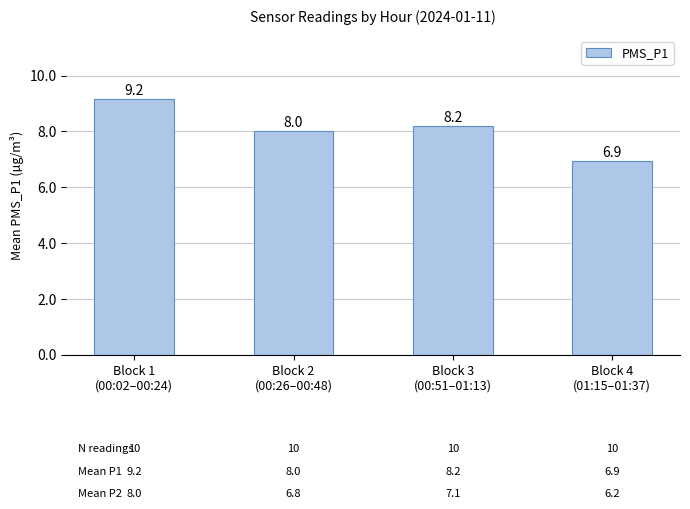

What value does the data have at Block 3
(00:51–01:13)?

8.2